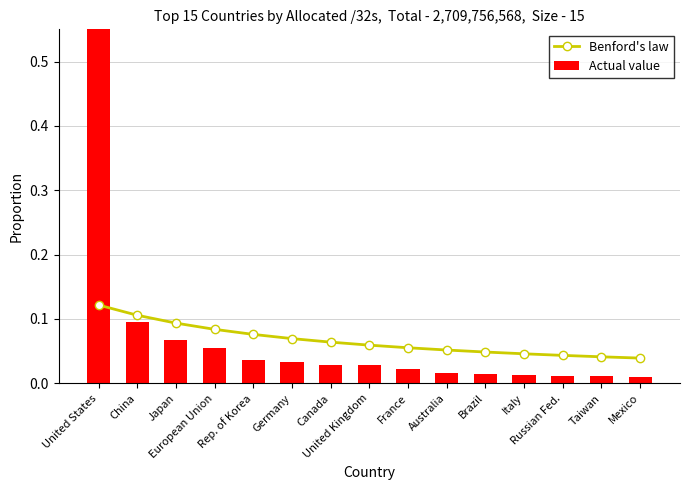

At which label is Benford's law closest to 0?

Mexico